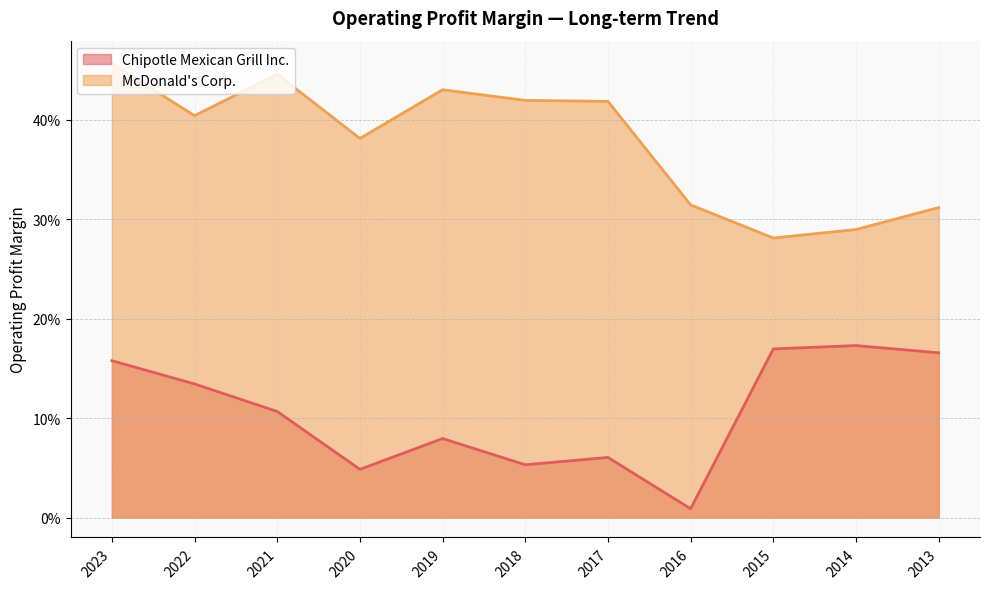

Count the number of categories in the chart.

11